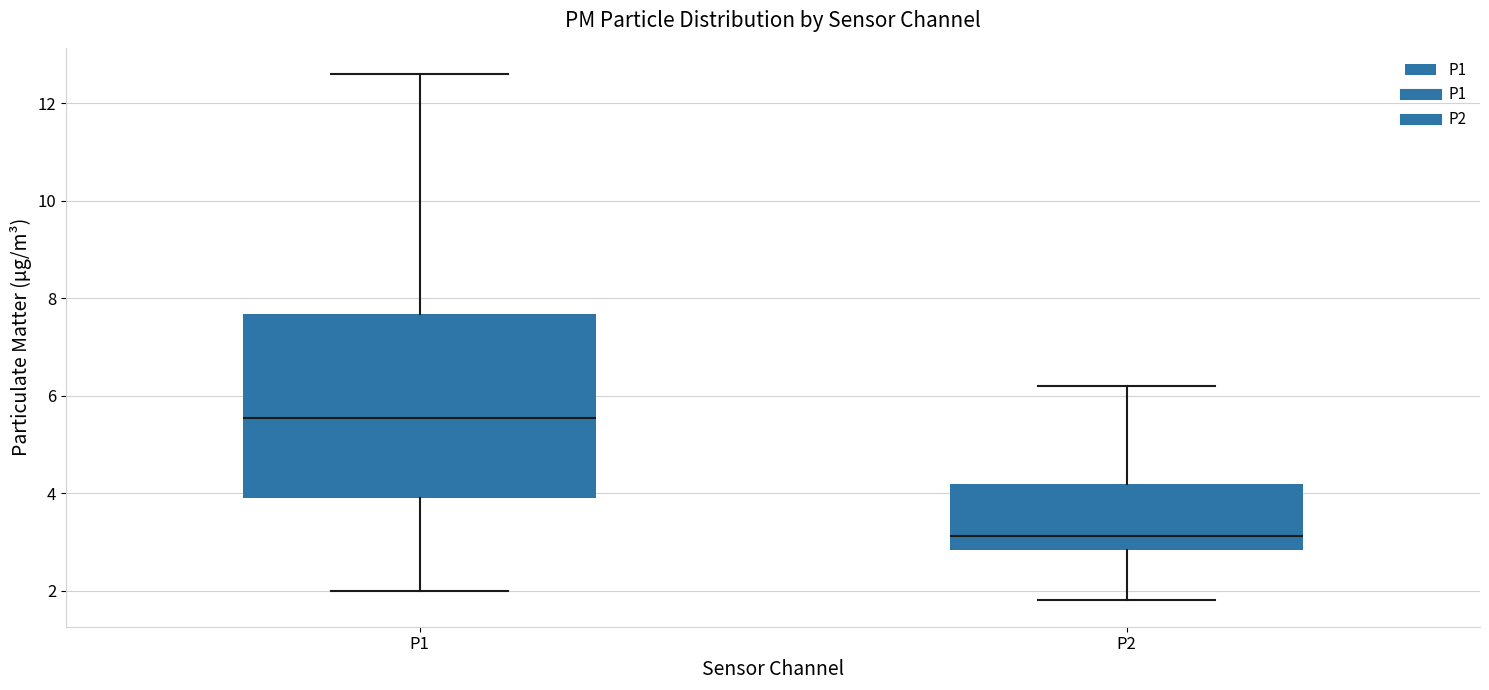

Where does the lower whisker of the box for P1 end on the y-axis? The values are not printed on the chart, so give them approximately, as read against the axis.

2.0